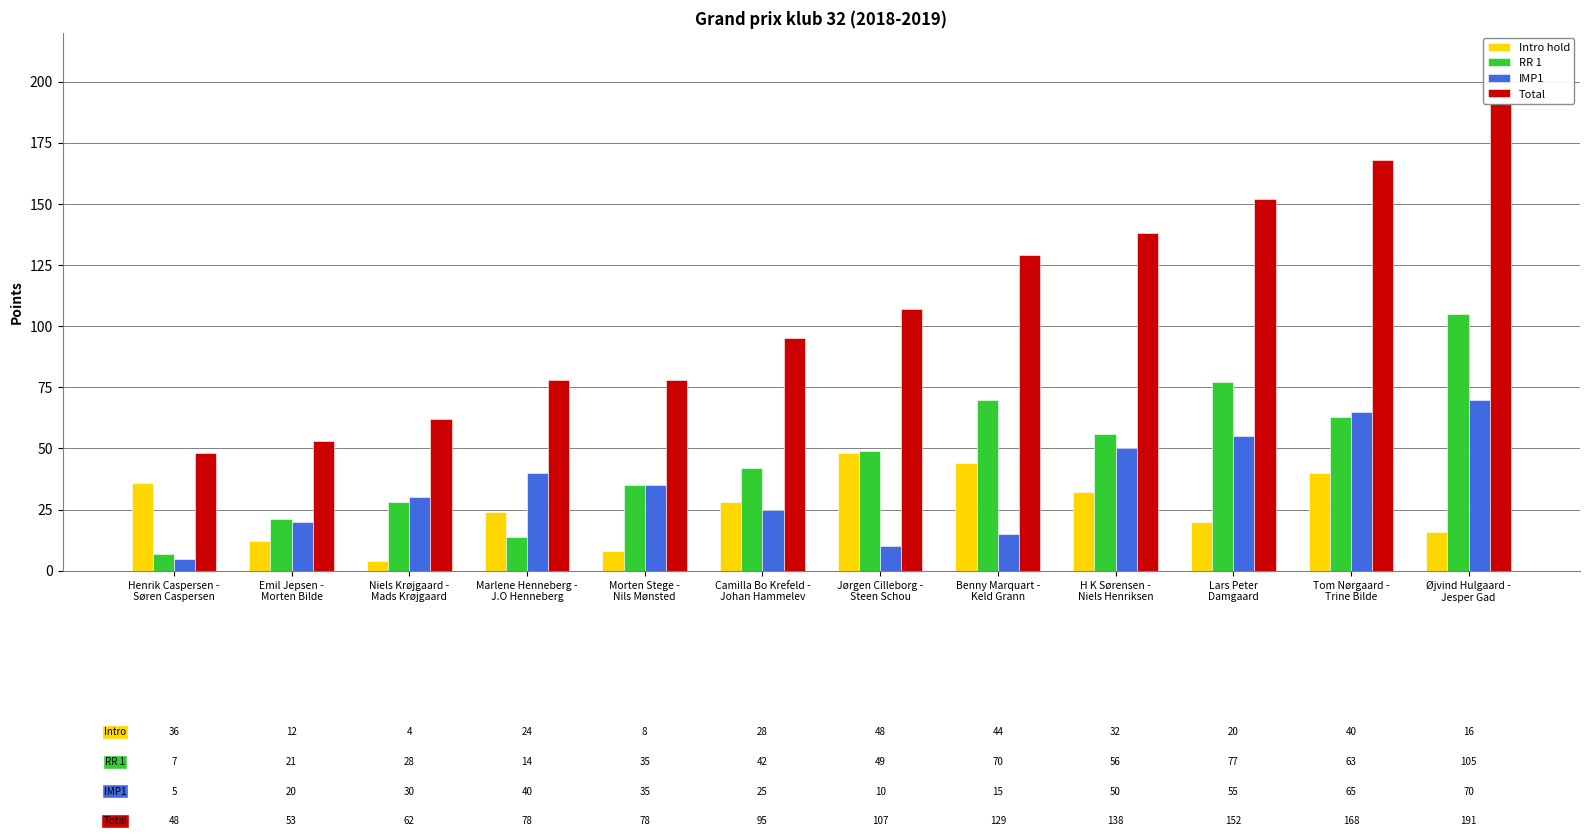

Reading right to left, extract all data points from this chart.

Intro hold: Øjvind Hulgaard -
Jesper Gad=16	Tom Nørgaard -
Trine Bilde=40	Lars Peter
Damgaard=20	H K Sørensen -
Niels Henriksen=32	Benny Marquart -
Keld Grann=44	Jørgen Cilleborg -
Steen Schou=48	Camilla Bo Krefeld -
Johan Hammelev=28	Morten Stege -
Nils Mønsted=8	Marlene Henneberg -
J.O Henneberg=24	Niels Krøjgaard -
Mads Krøjgaard=4	Emil Jepsen -
Morten Bilde=12	Henrik Caspersen -
Søren Caspersen=36
RR 1: Øjvind Hulgaard -
Jesper Gad=105	Tom Nørgaard -
Trine Bilde=63	Lars Peter
Damgaard=77	H K Sørensen -
Niels Henriksen=56	Benny Marquart -
Keld Grann=70	Jørgen Cilleborg -
Steen Schou=49	Camilla Bo Krefeld -
Johan Hammelev=42	Morten Stege -
Nils Mønsted=35	Marlene Henneberg -
J.O Henneberg=14	Niels Krøjgaard -
Mads Krøjgaard=28	Emil Jepsen -
Morten Bilde=21	Henrik Caspersen -
Søren Caspersen=7
IMP1: Øjvind Hulgaard -
Jesper Gad=70	Tom Nørgaard -
Trine Bilde=65	Lars Peter
Damgaard=55	H K Sørensen -
Niels Henriksen=50	Benny Marquart -
Keld Grann=15	Jørgen Cilleborg -
Steen Schou=10	Camilla Bo Krefeld -
Johan Hammelev=25	Morten Stege -
Nils Mønsted=35	Marlene Henneberg -
J.O Henneberg=40	Niels Krøjgaard -
Mads Krøjgaard=30	Emil Jepsen -
Morten Bilde=20	Henrik Caspersen -
Søren Caspersen=5
Total: Øjvind Hulgaard -
Jesper Gad=191	Tom Nørgaard -
Trine Bilde=168	Lars Peter
Damgaard=152	H K Sørensen -
Niels Henriksen=138	Benny Marquart -
Keld Grann=129	Jørgen Cilleborg -
Steen Schou=107	Camilla Bo Krefeld -
Johan Hammelev=95	Morten Stege -
Nils Mønsted=78	Marlene Henneberg -
J.O Henneberg=78	Niels Krøjgaard -
Mads Krøjgaard=62	Emil Jepsen -
Morten Bilde=53	Henrik Caspersen -
Søren Caspersen=48